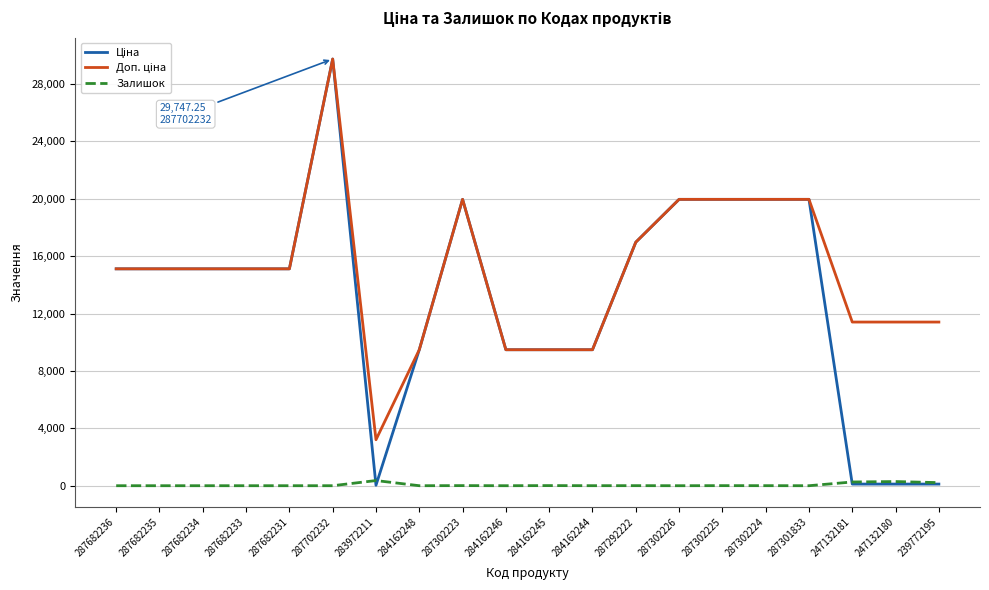

At which category does the chart reach its peak across all series?

287702232